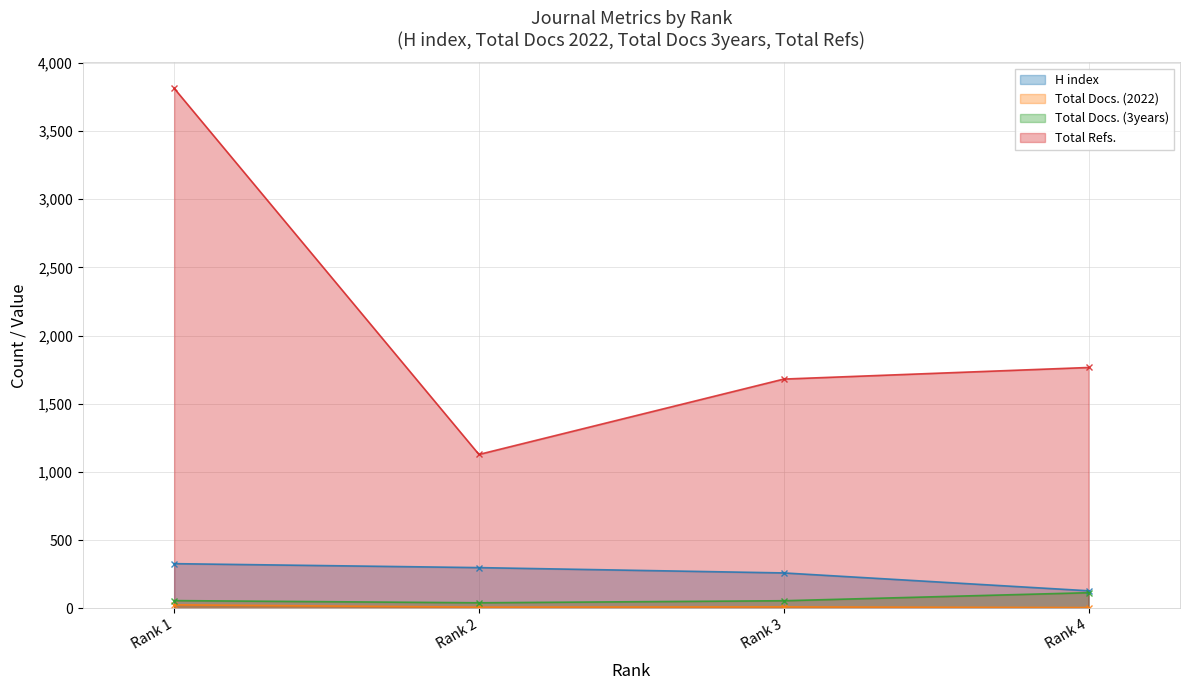

What is the difference between the maximum and minimum values in the Total Refs. series?

2686